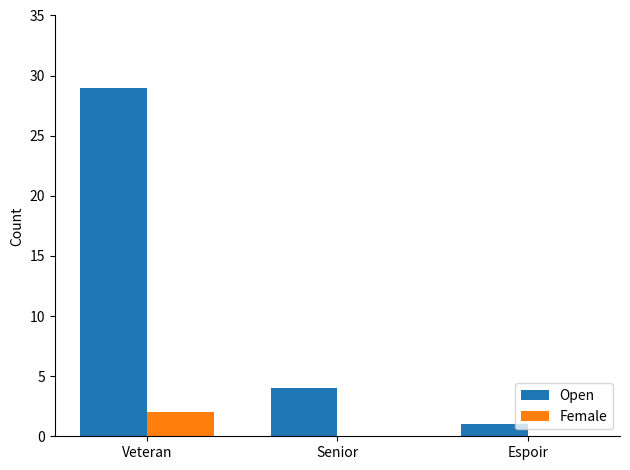

Is the value of Female at Senior greater than the value of Open at Senior?

No